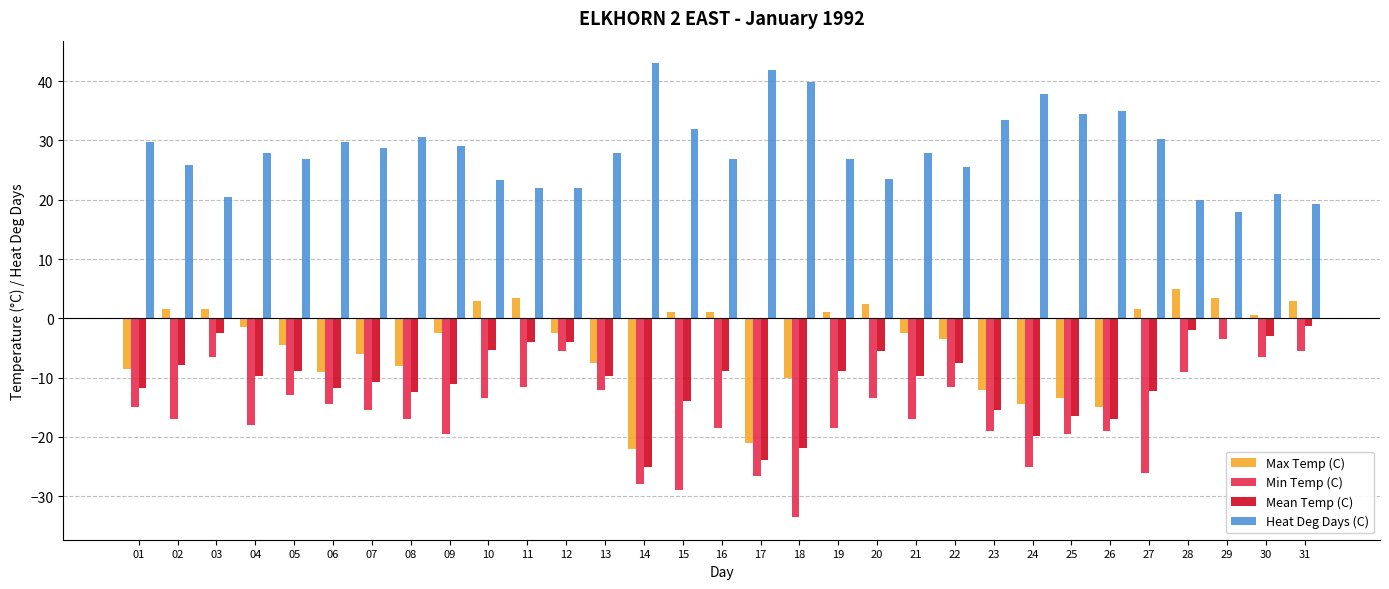

Is the value of Heat Deg Days (C) at 30 greater than the value of Max Temp (C) at 17?

Yes